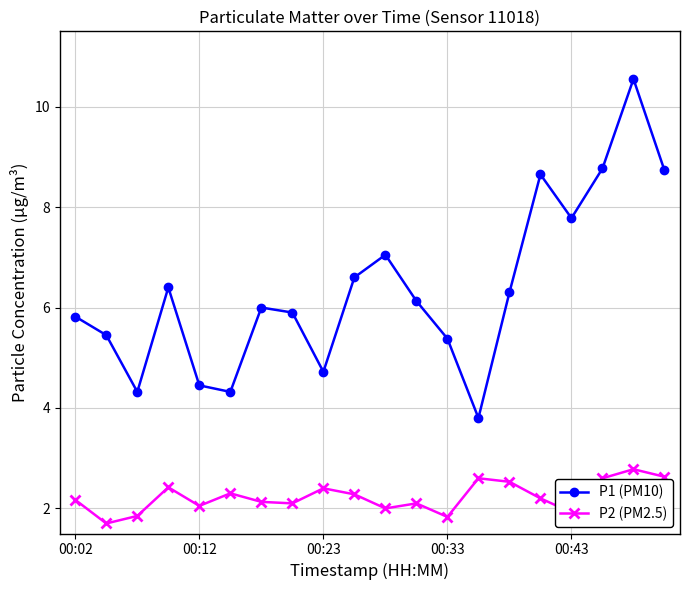

How many interior local valleys does the P1 (PM10) series have?

5